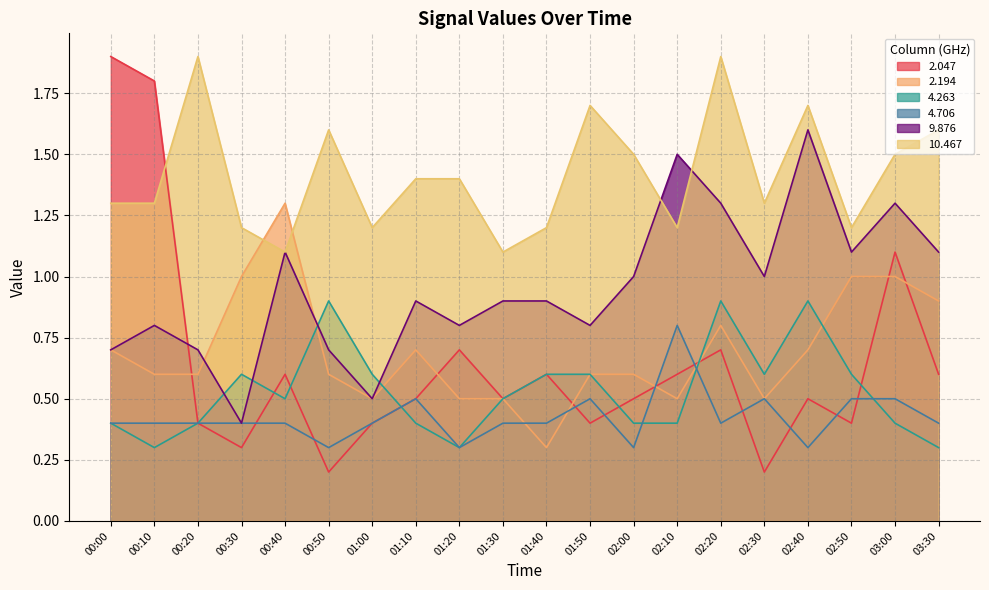

Reading left to right, list all the values displayed in this chart.

2.047: 00:00=1.9	00:10=1.8	00:20=0.4	00:30=0.3	00:40=0.6	00:50=0.2	01:00=0.4	01:10=0.5	01:20=0.7	01:30=0.5	01:40=0.6	01:50=0.4	02:00=0.5	02:10=0.6	02:20=0.7	02:30=0.2	02:40=0.5	02:50=0.4	03:00=1.1	03:30=0.6
2.194: 00:00=0.7	00:10=0.6	00:20=0.6	00:30=1.0	00:40=1.3	00:50=0.6	01:00=0.5	01:10=0.7	01:20=0.5	01:30=0.5	01:40=0.3	01:50=0.6	02:00=0.6	02:10=0.5	02:20=0.8	02:30=0.5	02:40=0.7	02:50=1.0	03:00=1.0	03:30=0.9
4.263: 00:00=0.4	00:10=0.3	00:20=0.4	00:30=0.6	00:40=0.5	00:50=0.9	01:00=0.6	01:10=0.4	01:20=0.3	01:30=0.5	01:40=0.6	01:50=0.6	02:00=0.4	02:10=0.4	02:20=0.9	02:30=0.6	02:40=0.9	02:50=0.6	03:00=0.4	03:30=0.3
4.706: 00:00=0.4	00:10=0.4	00:20=0.4	00:30=0.4	00:40=0.4	00:50=0.3	01:00=0.4	01:10=0.5	01:20=0.3	01:30=0.4	01:40=0.4	01:50=0.5	02:00=0.3	02:10=0.8	02:20=0.4	02:30=0.5	02:40=0.3	02:50=0.5	03:00=0.5	03:30=0.4
9.876: 00:00=0.7	00:10=0.8	00:20=0.7	00:30=0.4	00:40=1.1	00:50=0.7	01:00=0.5	01:10=0.9	01:20=0.8	01:30=0.9	01:40=0.9	01:50=0.8	02:00=1.0	02:10=1.5	02:20=1.3	02:30=1.0	02:40=1.6	02:50=1.1	03:00=1.3	03:30=1.1
10.467: 00:00=1.3	00:10=1.3	00:20=1.9	00:30=1.2	00:40=1.1	00:50=1.6	01:00=1.2	01:10=1.4	01:20=1.4	01:30=1.1	01:40=1.2	01:50=1.7	02:00=1.5	02:10=1.2	02:20=1.9	02:30=1.3	02:40=1.7	02:50=1.2	03:00=1.5	03:30=1.6